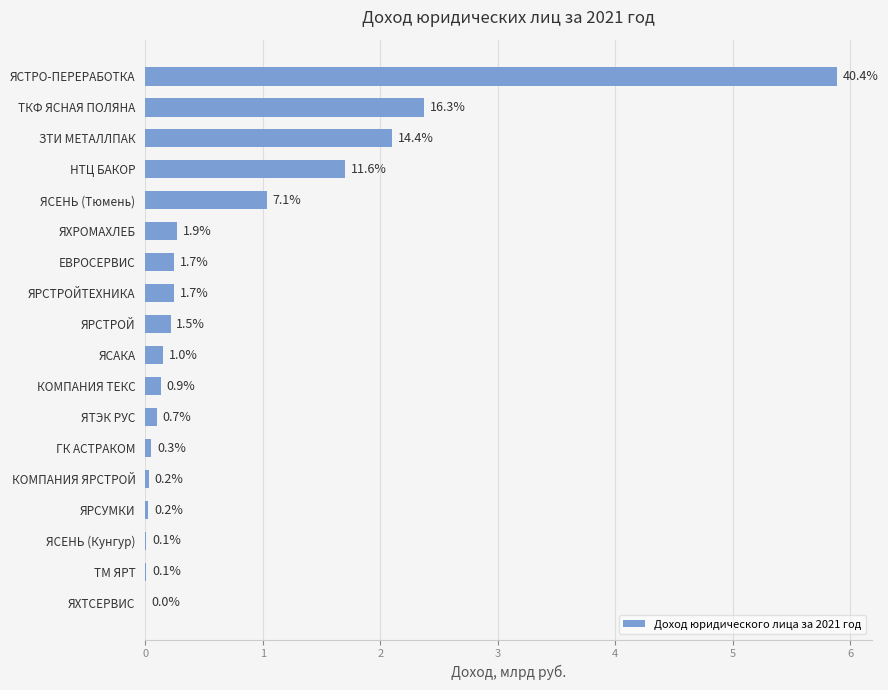

What is the change in value from ЯСЕНЬ (Тюмень) to ЯСТРО-ПЕРЕРАБОТКА?

+4.9